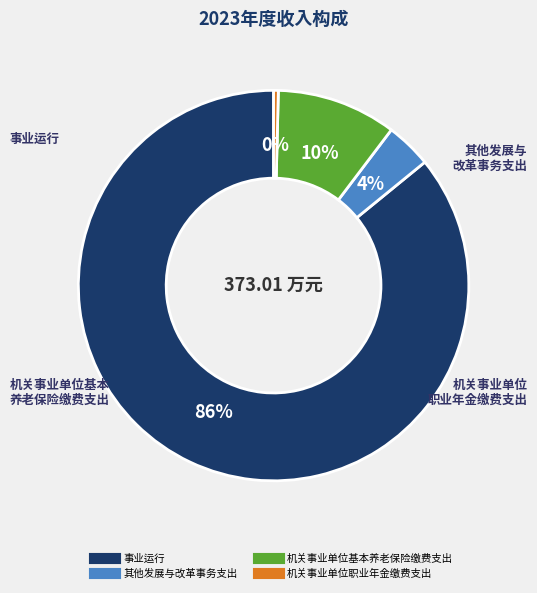

Rank the categories by value from highest to lowest.

事业运行, 机关事业单位基本养老保险缴费支出, 其他发展与改革事务支出, 机关事业单位职业年金缴费支出